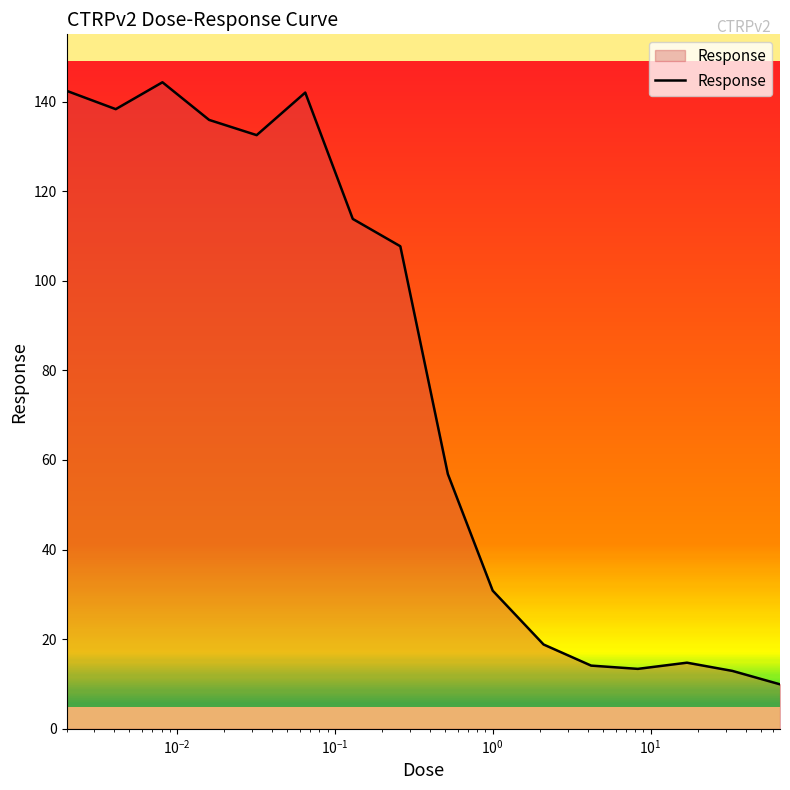

What is the difference between the maximum and minimum values?

134.4